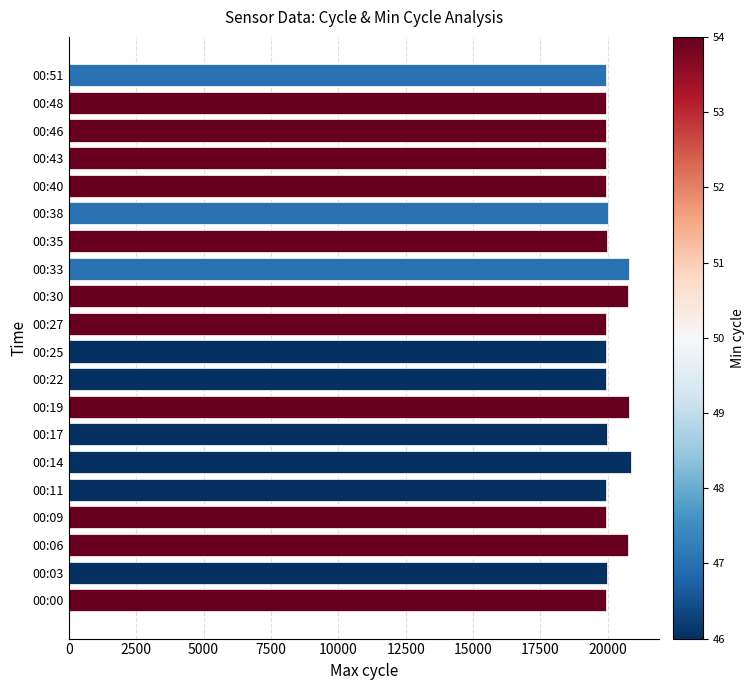

Count the number of data series in this chart.

1